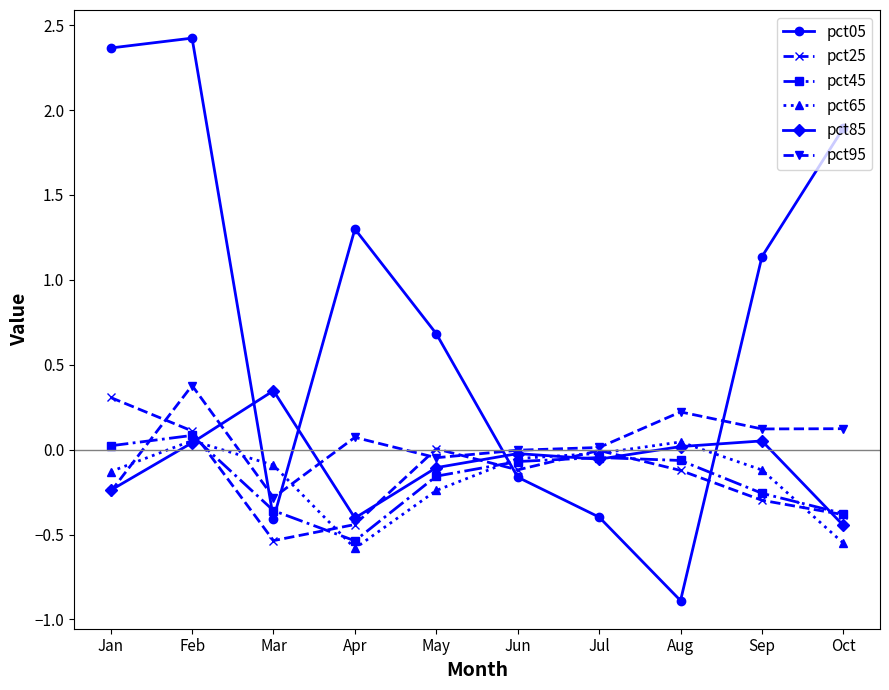

What are all the series names shown in the legend?

pct05, pct25, pct45, pct65, pct85, pct95